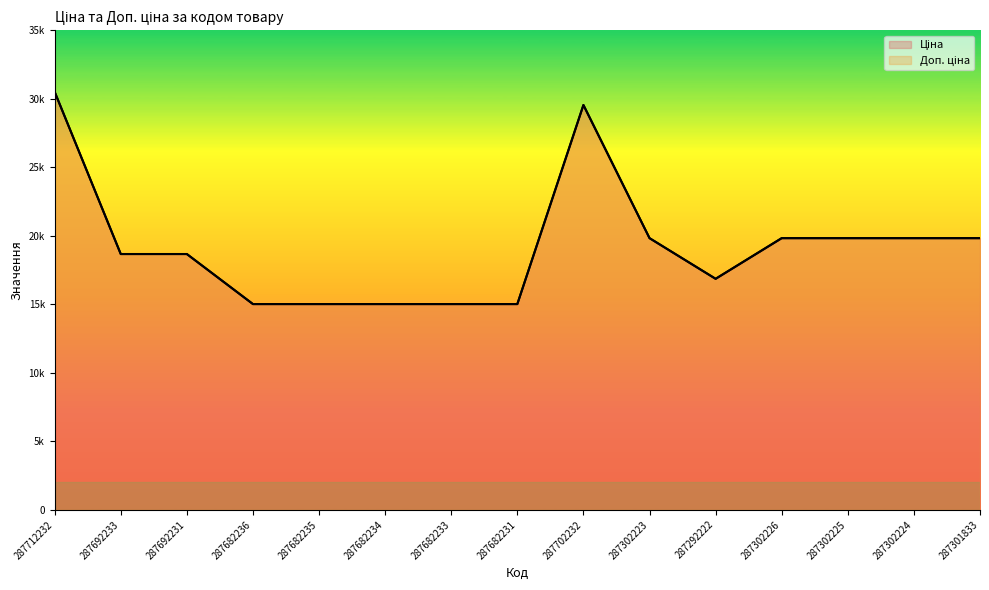

At which category is the sum across all series the highest?

287712232